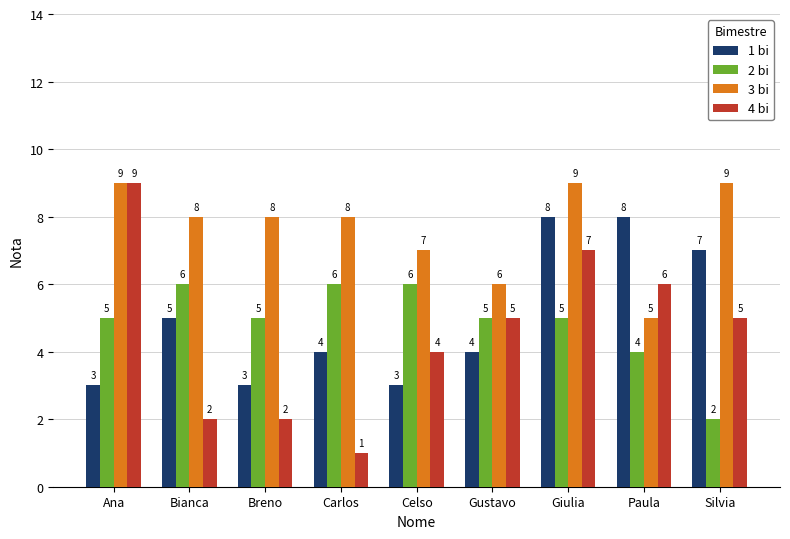

What is the label of the 2nd bar from the left?

Bianca